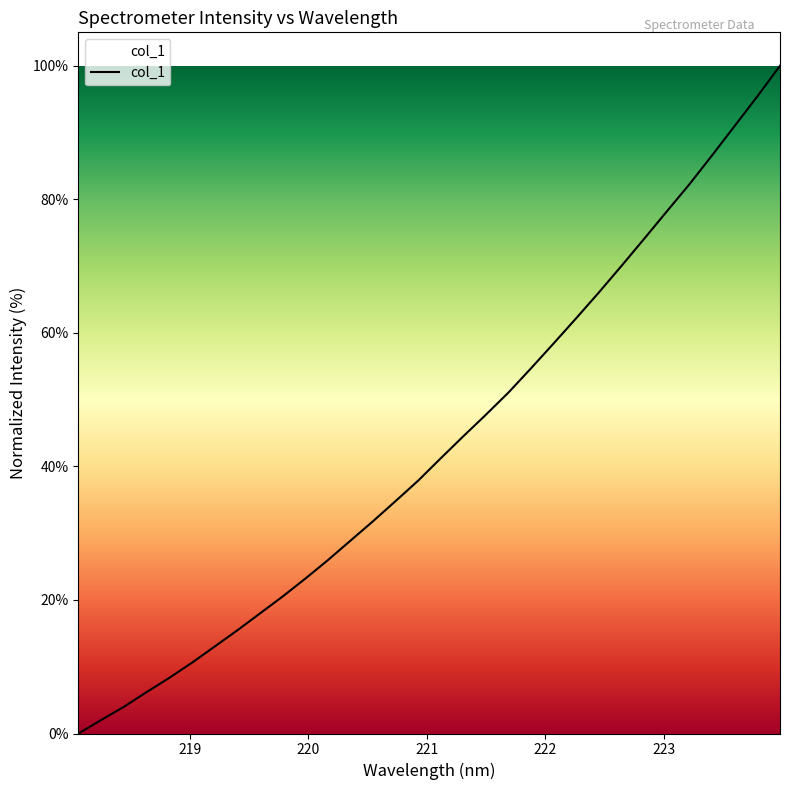

What is the greatest value displayed?

100.0